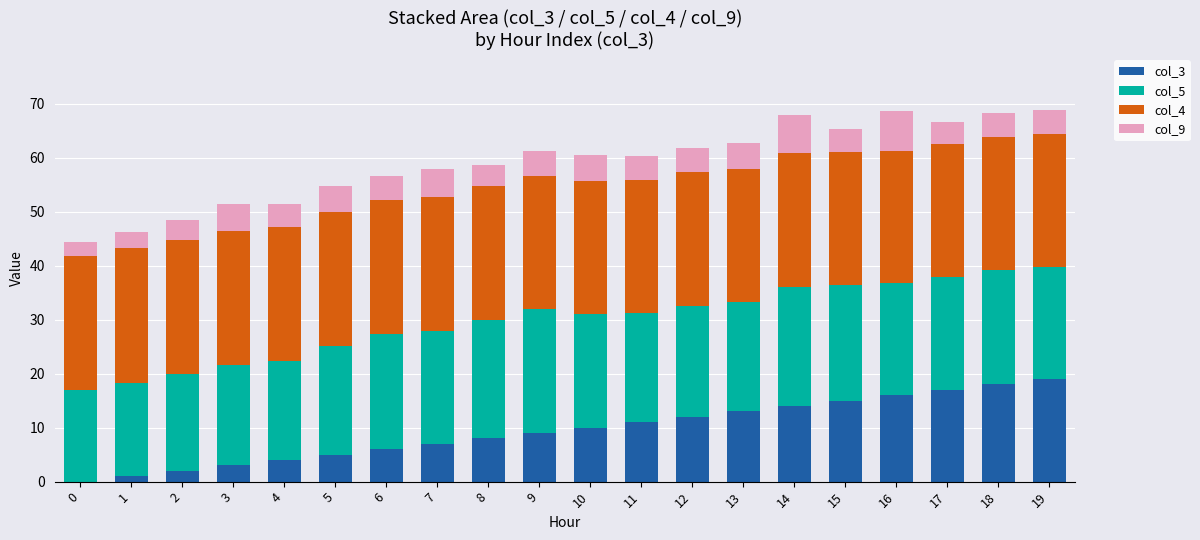

True or false: col_3 has a value of 16.0 at 16.

True